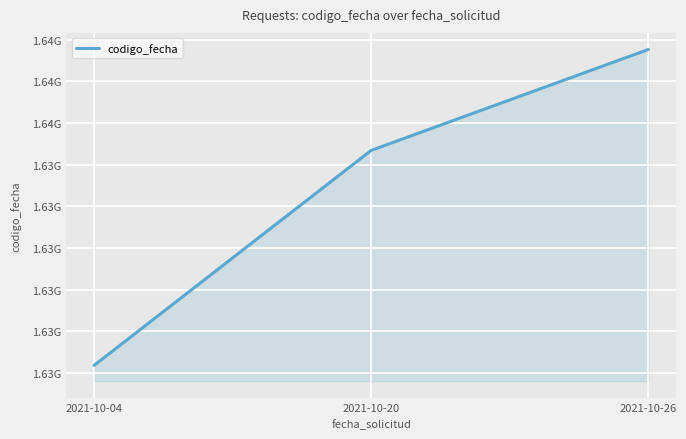

List the labels in order of value, largest first.

2021-10-26, 2021-10-20, 2021-10-04